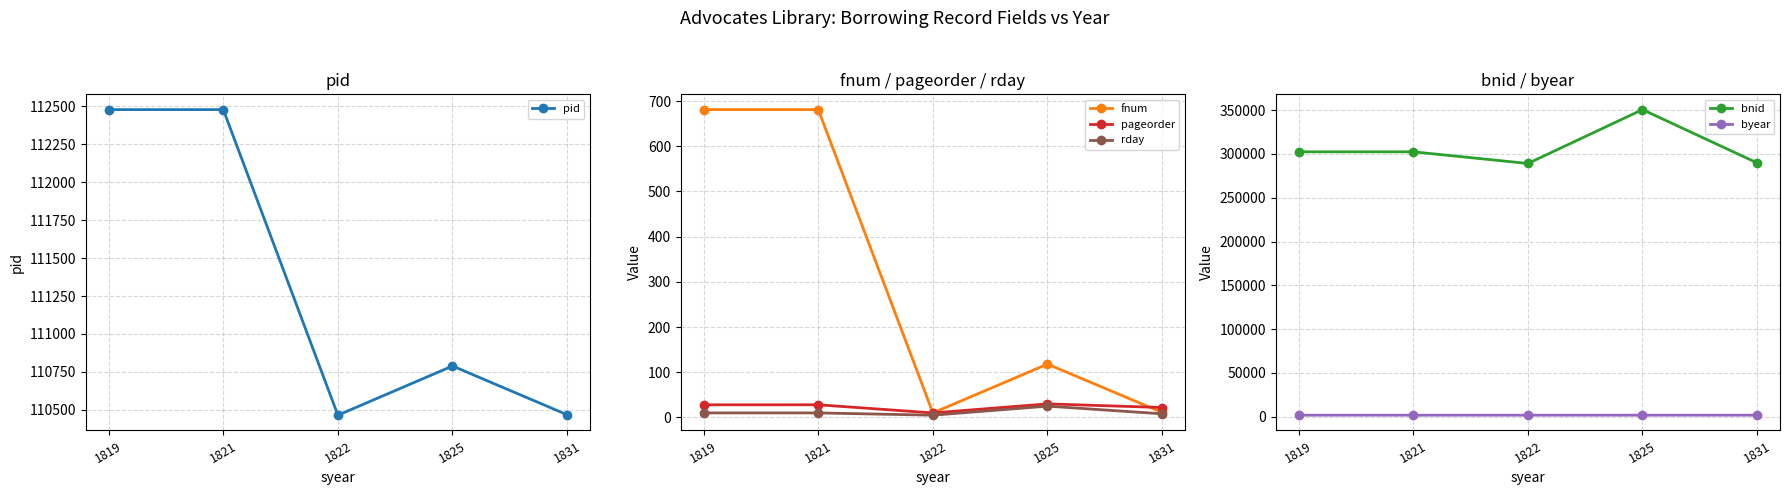

What is the spread (max minus min) of values at 1822?

289073